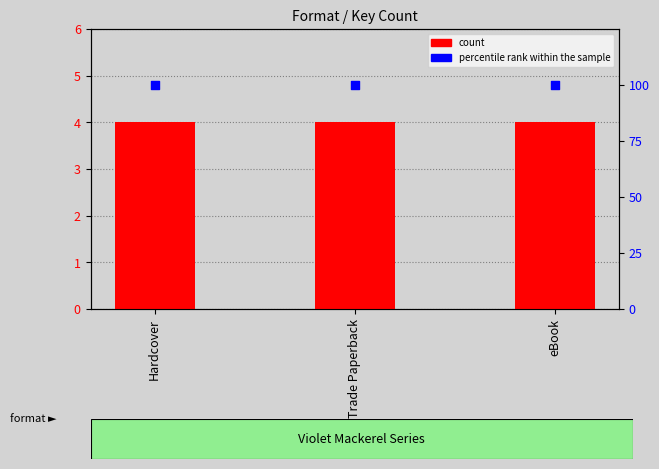

Which series has the largest total across all categories?

percentile rank within the sample